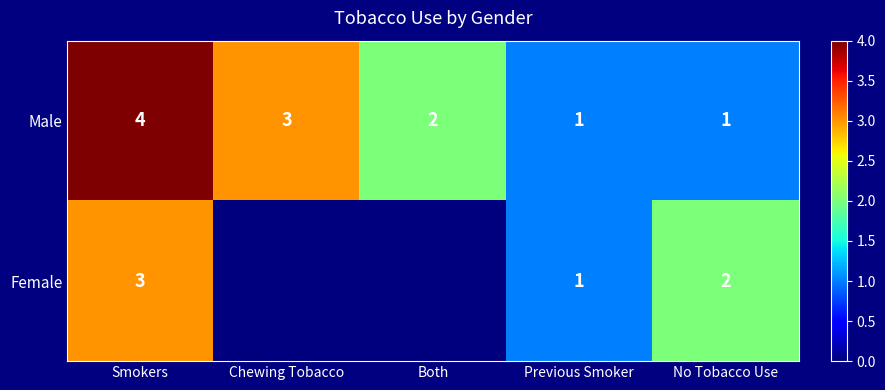

Count the Male values in the range 1 to 3.

4